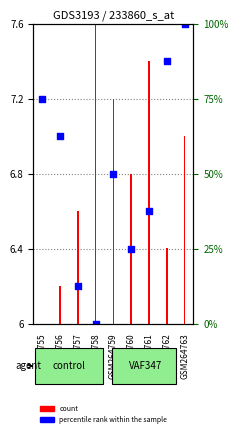

What is the change in value from GSM264756 to GSM264757?

-0.8